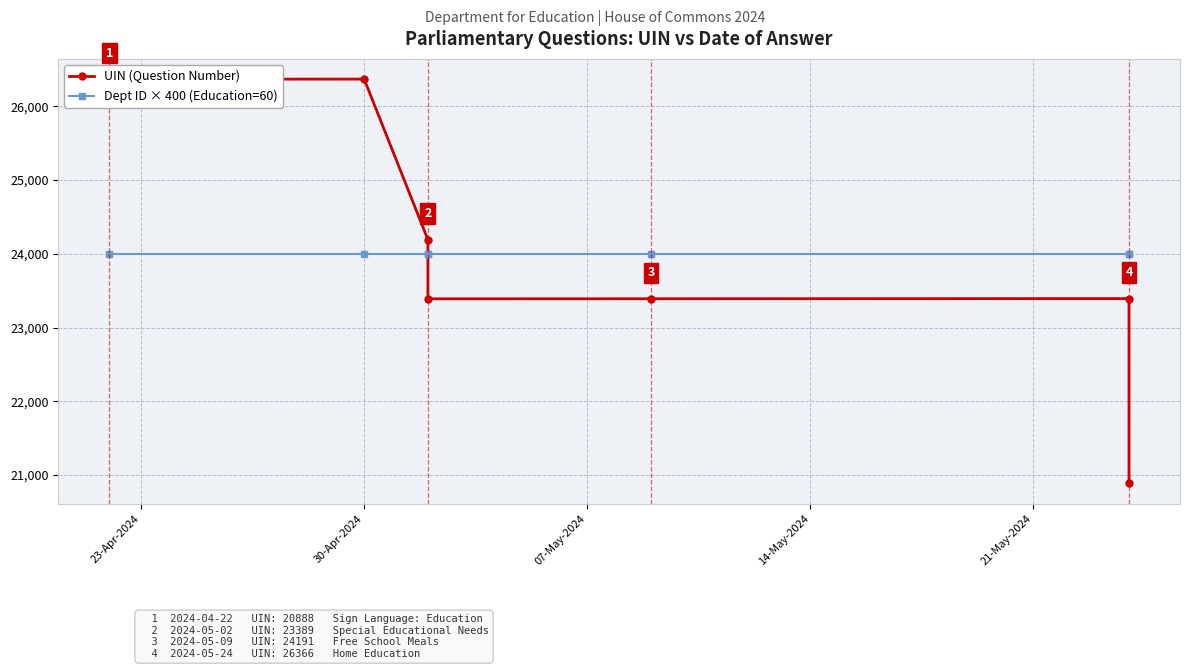

How many intersections are there between UIN (Question Number) and Dept ID × 400 (Education=60)?

1